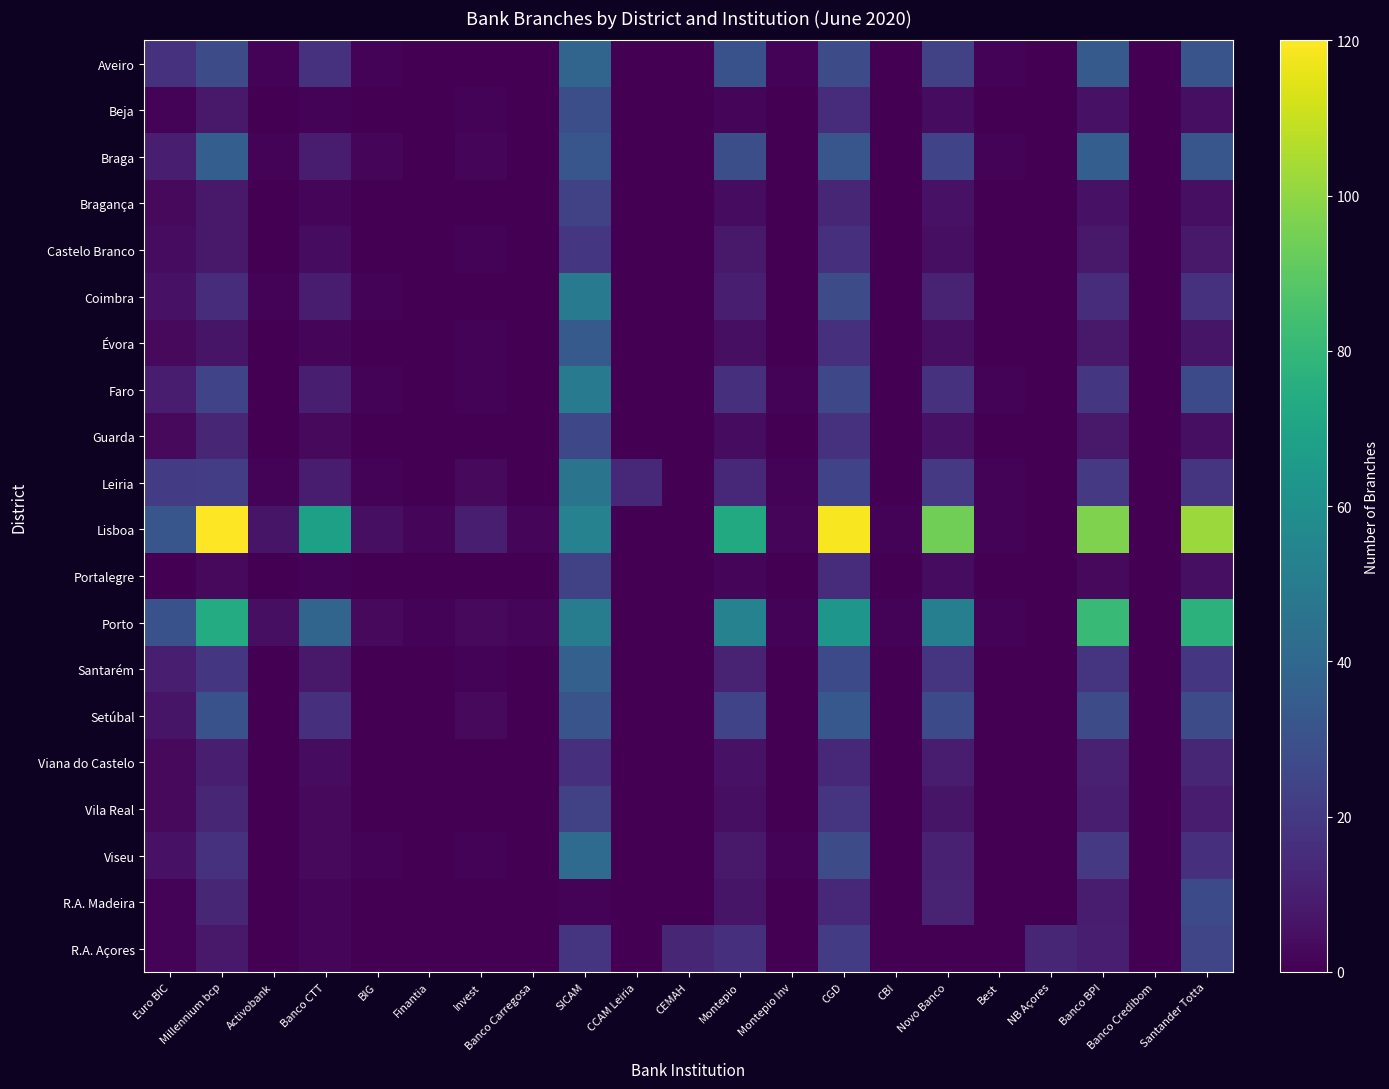

Reading left to right, extract all data points from this chart.

Aveiro: Euro BIC=17	Millennium bcp=28	Activobank=1	Banco CTT=17	BIG=1	Finantia=0	Invest=0	Banco Carregosa=0	SICAM=39	CCAM Leiria=0	CEMAH=0	Montepio=30	Montepio Inv=1	CGD=28	CBI=0	Novo Banco=23	Best=1	NB Açores=0	Banco BPI=34	Banco Credibom=0	Santander Totta=31
Beja: Euro BIC=1	Millennium bcp=8	Activobank=0	Banco CTT=1	BIG=0	Finantia=0	Invest=1	Banco Carregosa=0	SICAM=29	CCAM Leiria=0	CEMAH=0	Montepio=2	Montepio Inv=0	CGD=15	CBI=0	Novo Banco=4	Best=0	NB Açores=0	Banco BPI=6	Banco Credibom=0	Santander Totta=5
Braga: Euro BIC=10	Millennium bcp=36	Activobank=1	Banco CTT=9	BIG=2	Finantia=0	Invest=2	Banco Carregosa=0	SICAM=32	CCAM Leiria=0	CEMAH=0	Montepio=29	Montepio Inv=0	CGD=32	CBI=0	Novo Banco=24	Best=1	NB Açores=0	Banco BPI=36	Banco Credibom=0	Santander Totta=32
Bragança: Euro BIC=3	Millennium bcp=8	Activobank=0	Banco CTT=2	BIG=0	Finantia=0	Invest=0	Banco Carregosa=0	SICAM=23	CCAM Leiria=0	CEMAH=0	Montepio=4	Montepio Inv=0	CGD=13	CBI=0	Novo Banco=6	Best=0	NB Açores=0	Banco BPI=6	Banco Credibom=0	Santander Totta=5
Castelo Branco: Euro BIC=4	Millennium bcp=8	Activobank=0	Banco CTT=4	BIG=0	Finantia=0	Invest=1	Banco Carregosa=0	SICAM=19	CCAM Leiria=0	CEMAH=0	Montepio=8	Montepio Inv=0	CGD=16	CBI=0	Novo Banco=5	Best=0	NB Açores=0	Banco BPI=8	Banco Credibom=0	Santander Totta=8
Coimbra: Euro BIC=6	Millennium bcp=15	Activobank=1	Banco CTT=9	BIG=1	Finantia=0	Invest=0	Banco Carregosa=0	SICAM=49	CCAM Leiria=0	CEMAH=0	Montepio=10	Montepio Inv=0	CGD=28	CBI=0	Novo Banco=12	Best=0	NB Açores=0	Banco BPI=15	Banco Credibom=0	Santander Totta=17
Évora: Euro BIC=3	Millennium bcp=7	Activobank=0	Banco CTT=2	BIG=0	Finantia=0	Invest=1	Banco Carregosa=0	SICAM=34	CCAM Leiria=0	CEMAH=0	Montepio=5	Montepio Inv=0	CGD=16	CBI=0	Novo Banco=5	Best=0	NB Açores=0	Banco BPI=8	Banco Credibom=0	Santander Totta=7
Faro: Euro BIC=9	Millennium bcp=24	Activobank=0	Banco CTT=10	BIG=1	Finantia=0	Invest=1	Banco Carregosa=0	SICAM=49	CCAM Leiria=0	CEMAH=0	Montepio=16	Montepio Inv=1	CGD=26	CBI=0	Novo Banco=17	Best=1	NB Açores=0	Banco BPI=19	Banco Credibom=0	Santander Totta=27
Guarda: Euro BIC=3	Millennium bcp=13	Activobank=0	Banco CTT=3	BIG=0	Finantia=0	Invest=0	Banco Carregosa=0	SICAM=26	CCAM Leiria=0	CEMAH=0	Montepio=4	Montepio Inv=0	CGD=17	CBI=0	Novo Banco=6	Best=0	NB Açores=0	Banco BPI=8	Banco Credibom=0	Santander Totta=5
Leiria: Euro BIC=21	Millennium bcp=22	Activobank=1	Banco CTT=9	BIG=1	Finantia=0	Invest=3	Banco Carregosa=0	SICAM=46	CCAM Leiria=14	CEMAH=0	Montepio=14	Montepio Inv=1	CGD=24	CBI=0	Novo Banco=20	Best=1	NB Açores=0	Banco BPI=20	Banco Credibom=0	Santander Totta=18
Lisboa: Euro BIC=32	Millennium bcp=120	Activobank=7	Banco CTT=68	BIG=5	Finantia=2	Invest=10	Banco Carregosa=2	SICAM=53	CCAM Leiria=0	CEMAH=0	Montepio=73	Montepio Inv=2	CGD=119	CBI=1	Novo Banco=94	Best=1	NB Açores=0	Banco BPI=97	Banco Credibom=0	Santander Totta=102
Portalegre: Euro BIC=0	Millennium bcp=3	Activobank=0	Banco CTT=1	BIG=0	Finantia=0	Invest=0	Banco Carregosa=0	SICAM=23	CCAM Leiria=0	CEMAH=0	Montepio=2	Montepio Inv=0	CGD=15	CBI=0	Novo Banco=4	Best=0	NB Açores=0	Banco BPI=3	Banco Credibom=0	Santander Totta=5
Porto: Euro BIC=30	Millennium bcp=74	Activobank=5	Banco CTT=39	BIG=3	Finantia=1	Invest=3	Banco Carregosa=2	SICAM=51	CCAM Leiria=0	CEMAH=0	Montepio=53	Montepio Inv=1	CGD=63	CBI=1	Novo Banco=52	Best=1	NB Açores=0	Banco BPI=81	Banco Credibom=0	Santander Totta=77
Santarém: Euro BIC=10	Millennium bcp=19	Activobank=0	Banco CTT=8	BIG=0	Finantia=0	Invest=1	Banco Carregosa=0	SICAM=37	CCAM Leiria=0	CEMAH=0	Montepio=12	Montepio Inv=0	CGD=27	CBI=0	Novo Banco=18	Best=0	NB Açores=0	Banco BPI=18	Banco Credibom=0	Santander Totta=19
Setúbal: Euro BIC=7	Millennium bcp=30	Activobank=0	Banco CTT=16	BIG=0	Finantia=0	Invest=3	Banco Carregosa=0	SICAM=31	CCAM Leiria=0	CEMAH=0	Montepio=24	Montepio Inv=0	CGD=33	CBI=0	Novo Banco=27	Best=0	NB Açores=0	Banco BPI=28	Banco Credibom=0	Santander Totta=28
Viana do Castelo: Euro BIC=3	Millennium bcp=10	Activobank=0	Banco CTT=4	BIG=0	Finantia=0	Invest=0	Banco Carregosa=0	SICAM=16	CCAM Leiria=0	CEMAH=0	Montepio=6	Montepio Inv=0	CGD=14	CBI=0	Novo Banco=9	Best=0	NB Açores=0	Banco BPI=11	Banco Credibom=0	Santander Totta=13
Vila Real: Euro BIC=3	Millennium bcp=13	Activobank=0	Banco CTT=3	BIG=0	Finantia=0	Invest=0	Banco Carregosa=0	SICAM=23	CCAM Leiria=0	CEMAH=0	Montepio=5	Montepio Inv=0	CGD=18	CBI=0	Novo Banco=7	Best=0	NB Açores=0	Banco BPI=10	Banco Credibom=0	Santander Totta=9
Viseu: Euro BIC=6	Millennium bcp=17	Activobank=0	Banco CTT=3	BIG=1	Finantia=0	Invest=1	Banco Carregosa=0	SICAM=42	CCAM Leiria=0	CEMAH=0	Montepio=8	Montepio Inv=1	CGD=28	CBI=0	Novo Banco=11	Best=0	NB Açores=0	Banco BPI=20	Banco Credibom=0	Santander Totta=16
R.A. Madeira: Euro BIC=1	Millennium bcp=13	Activobank=0	Banco CTT=2	BIG=0	Finantia=0	Invest=0	Banco Carregosa=0	SICAM=1	CCAM Leiria=0	CEMAH=0	Montepio=7	Montepio Inv=0	CGD=14	CBI=0	Novo Banco=12	Best=0	NB Açores=0	Banco BPI=9	Banco Credibom=0	Santander Totta=27
R.A. Açores: Euro BIC=1	Millennium bcp=8	Activobank=0	Banco CTT=2	BIG=0	Finantia=0	Invest=0	Banco Carregosa=0	SICAM=18	CCAM Leiria=0	CEMAH=13	Montepio=16	Montepio Inv=0	CGD=21	CBI=0	Novo Banco=0	Best=0	NB Açores=13	Banco BPI=10	Banco Credibom=0	Santander Totta=25